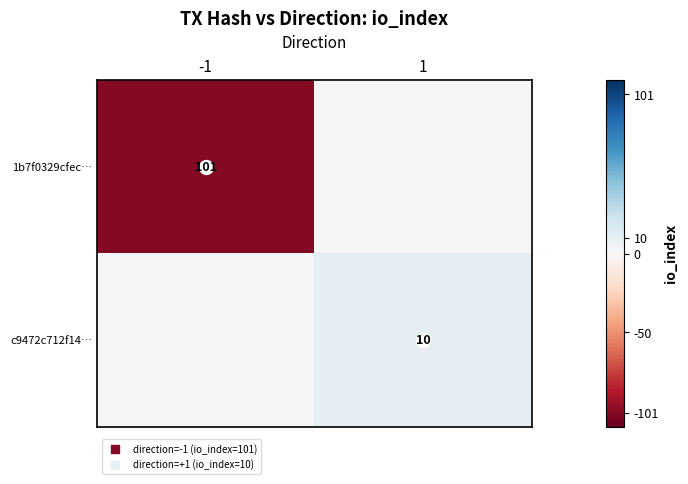

At which category is the sum across all series the highest?

1